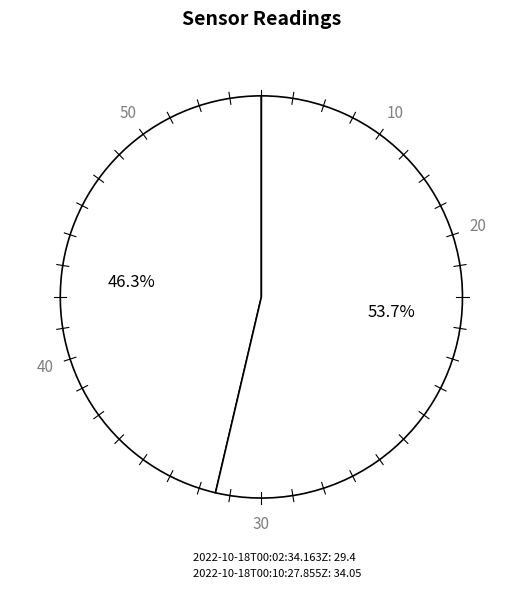

What percentage is the 2022-10-18T00:02:34.163Z slice, to the nearest percent?

46%